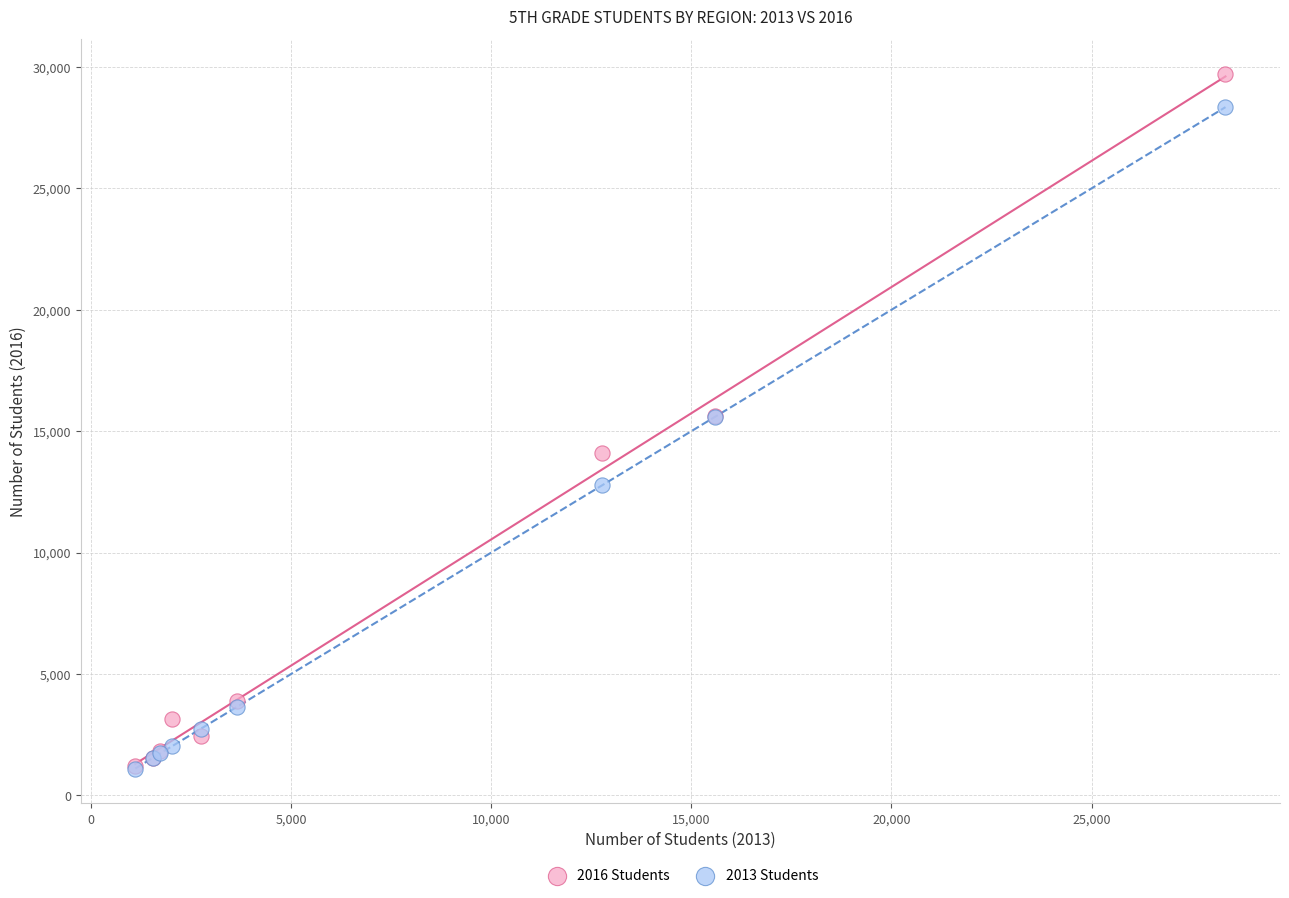

What are all the series names shown in the legend?

2016 Students, 2013 Students